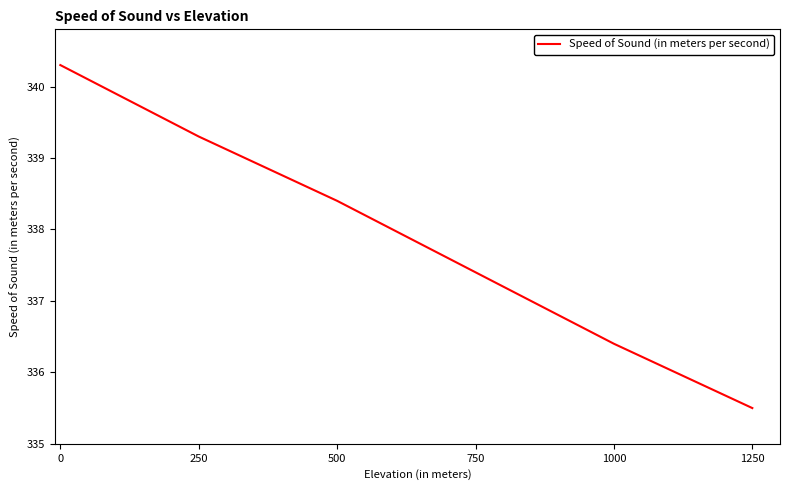

Reading left to right, transcribe all the data shown in this chart.

0=340.3	250=339.3	500=338.4	750=337.4	1000=336.4	1250=335.5